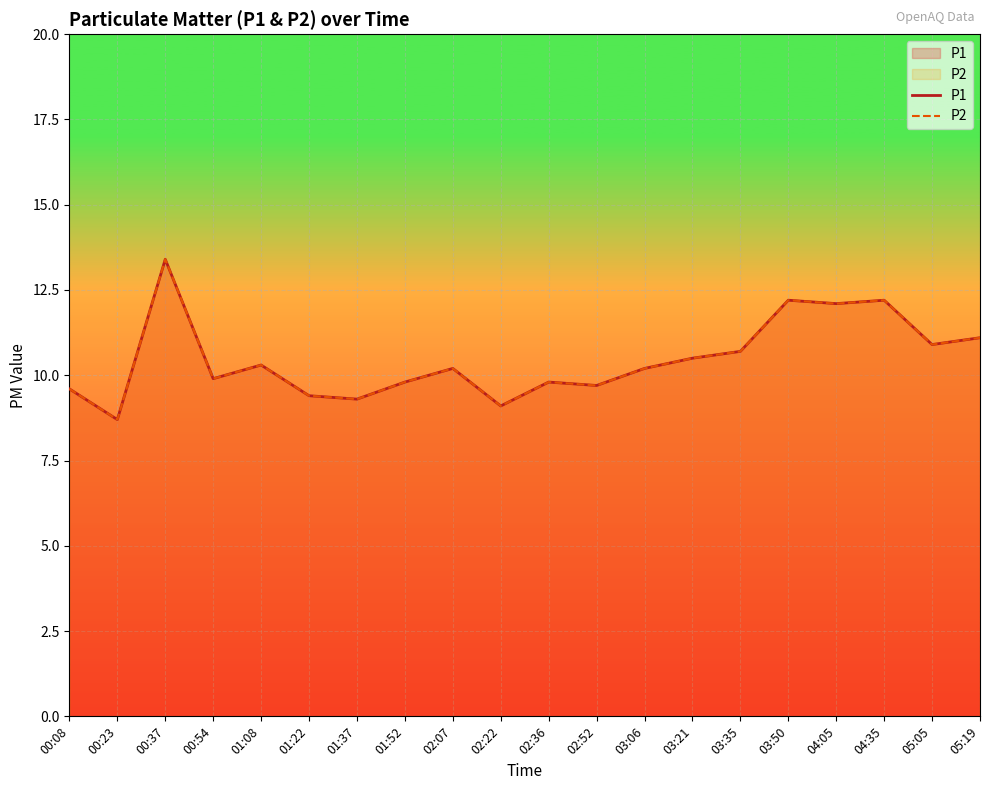

Reading left to right, extract all data points from this chart.

P1: 00:08=9.6	00:23=8.7	00:37=13.4	00:54=9.9	01:08=10.3	01:22=9.4	01:37=9.3	01:52=9.8	02:07=10.2	02:22=9.1	02:36=9.8	02:52=9.7	03:06=10.2	03:21=10.5	03:35=10.7	03:50=12.2	04:05=12.1	04:35=12.2	05:05=10.9	05:19=11.1
P2: 00:08=9.6	00:23=8.7	00:37=13.4	00:54=9.9	01:08=10.3	01:22=9.4	01:37=9.3	01:52=9.8	02:07=10.2	02:22=9.1	02:36=9.8	02:52=9.7	03:06=10.2	03:21=10.5	03:35=10.7	03:50=12.2	04:05=12.1	04:35=12.2	05:05=10.9	05:19=11.1